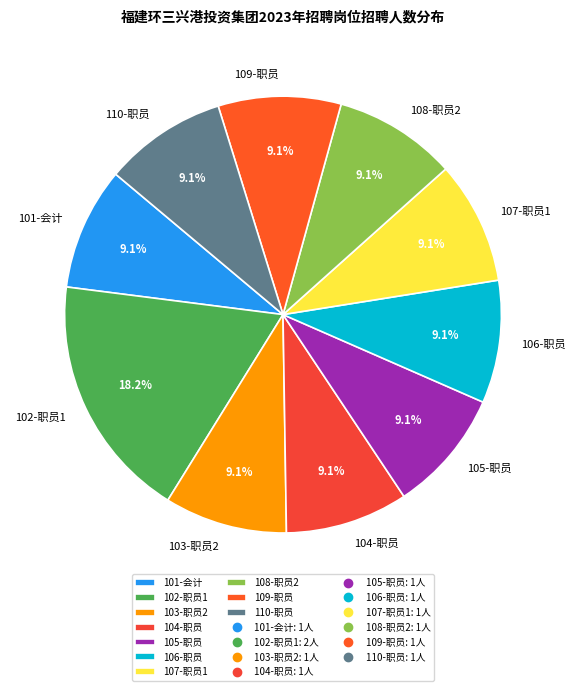

To the nearest percent, what is the average slice percentage?

10%